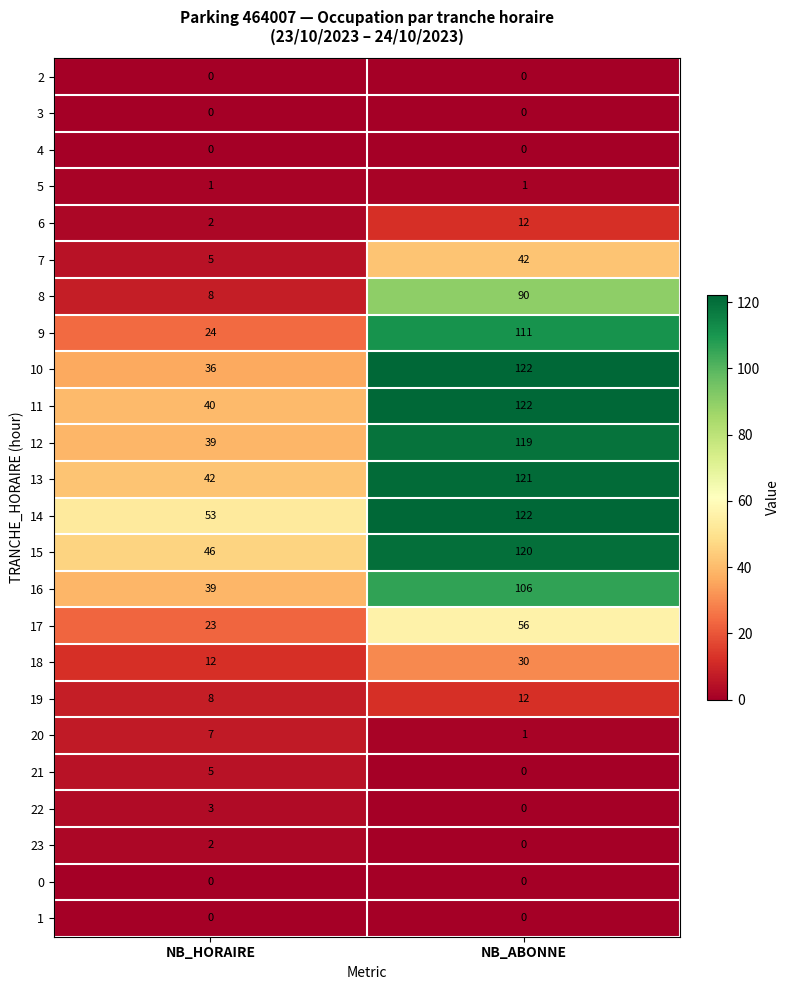

What is the spread (max minus min) of values at NB_ABONNE?

122